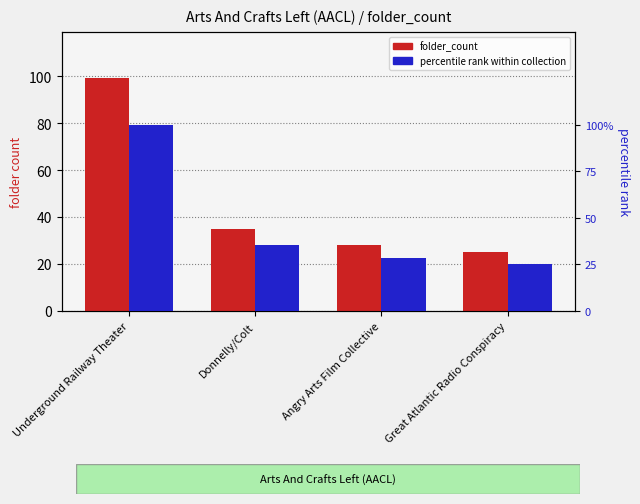

Which series has the largest total across all categories?

folder_count